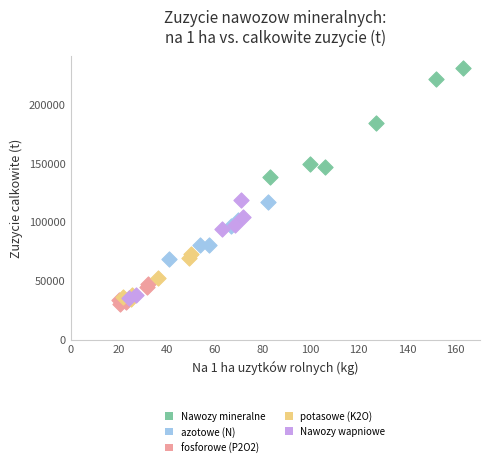

Which series has the widest spread of Y values?

Nawozy mineralne